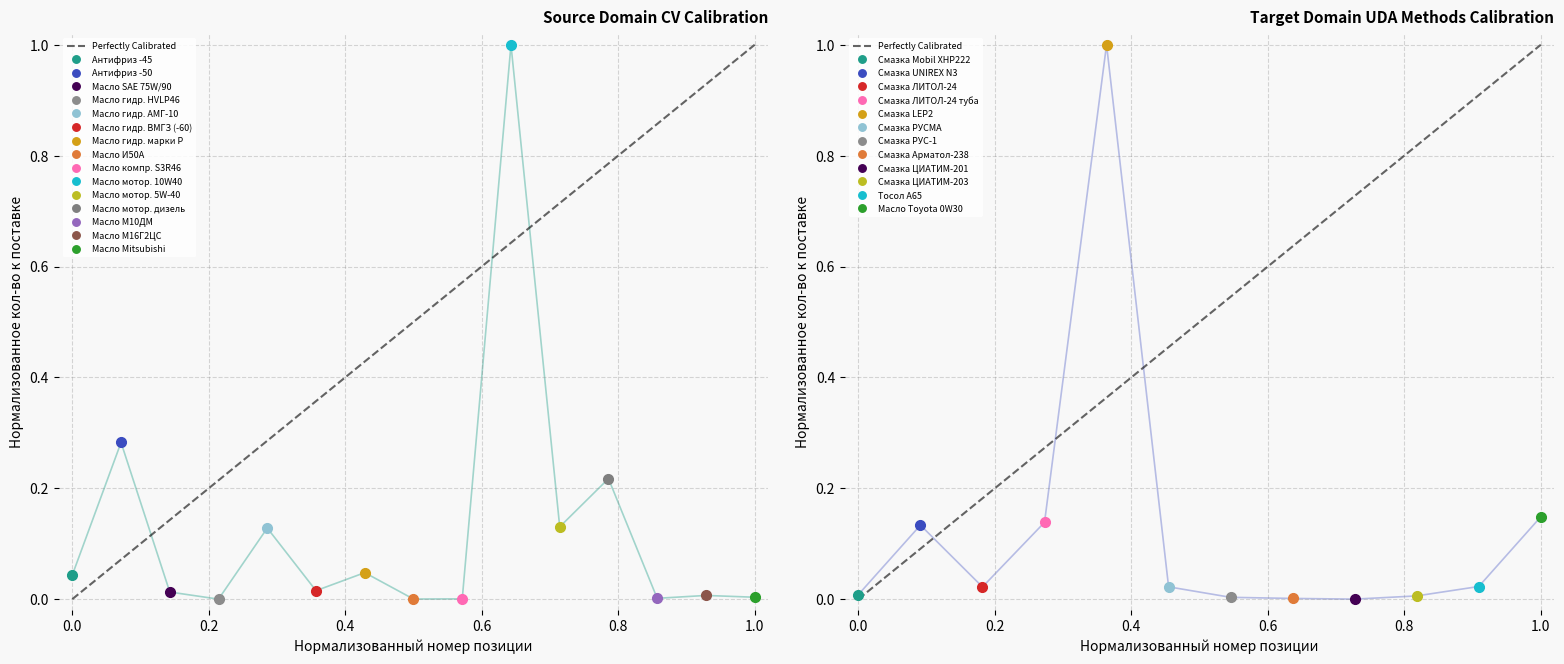

Count the values in the range 0 to 1.

2